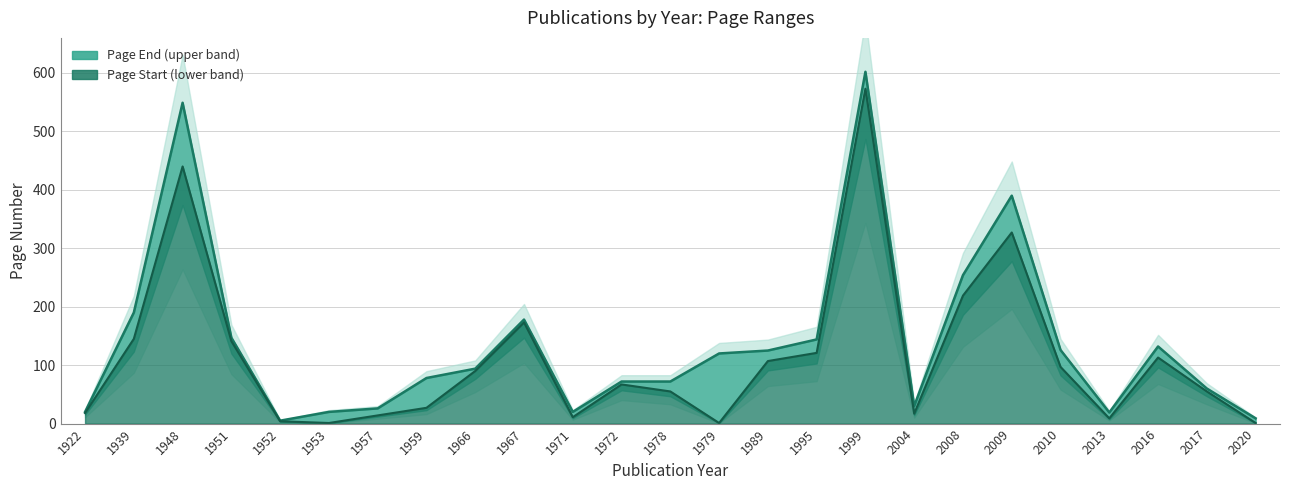

Which has a higher value, 2013 or 1972?

1972